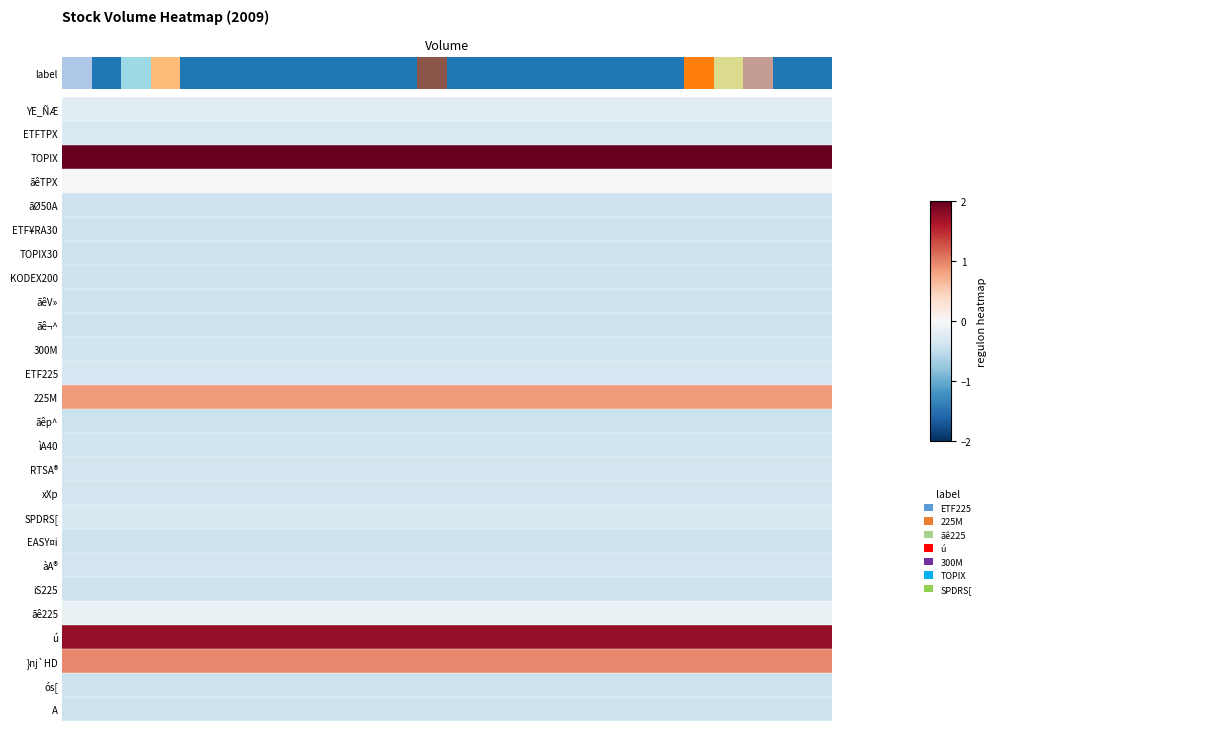

Reading left to right, extract all data points from this chart.

-0.2	-0.3	2.0	0.0	-0.4	-0.4	-0.4	-0.4	-0.4	-0.4	-0.4	-0.4	0.8	-0.4	-0.4	-0.4	-0.4	-0.3	-0.4	-0.4	-0.4	-0.1	1.8	1.0	-0.4	-0.4